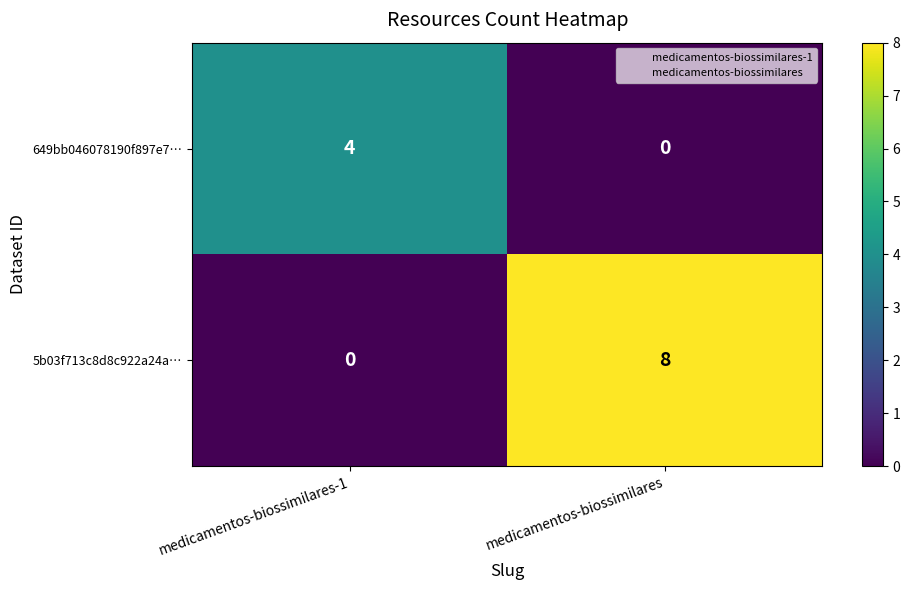

Reading left to right, extract all data points from this chart.

649bb046078190f897e7…: 4	0
5b03f713c8d8c922a24a…: 0	8